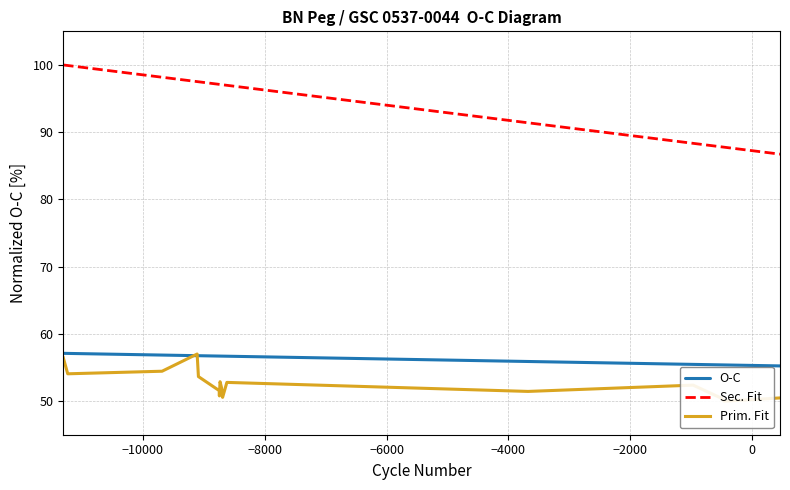

True or false: Sec. Fit and O-C intersect in this chart.

False